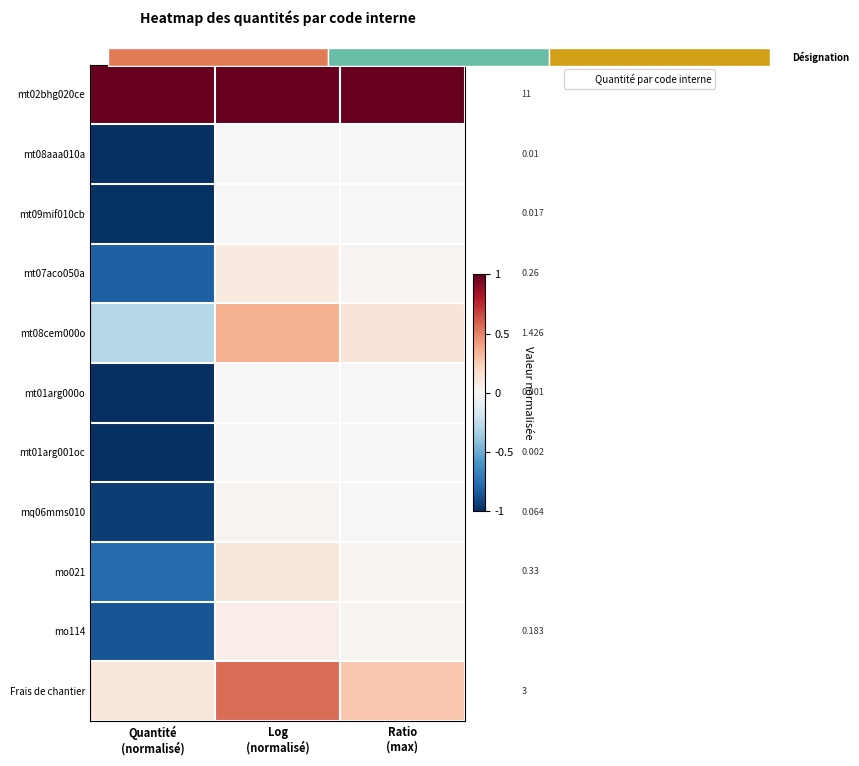

What is the spread (max minus min) of values at Log
(normalisé)?

1.0